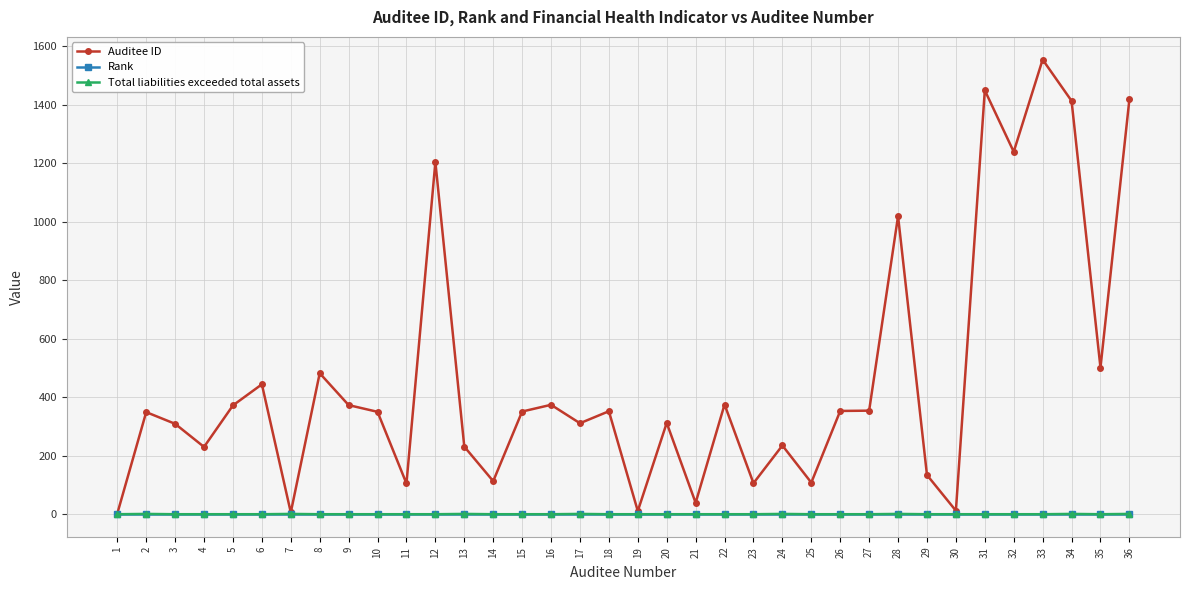

Where is the first local maximum for Auditee ID?

2